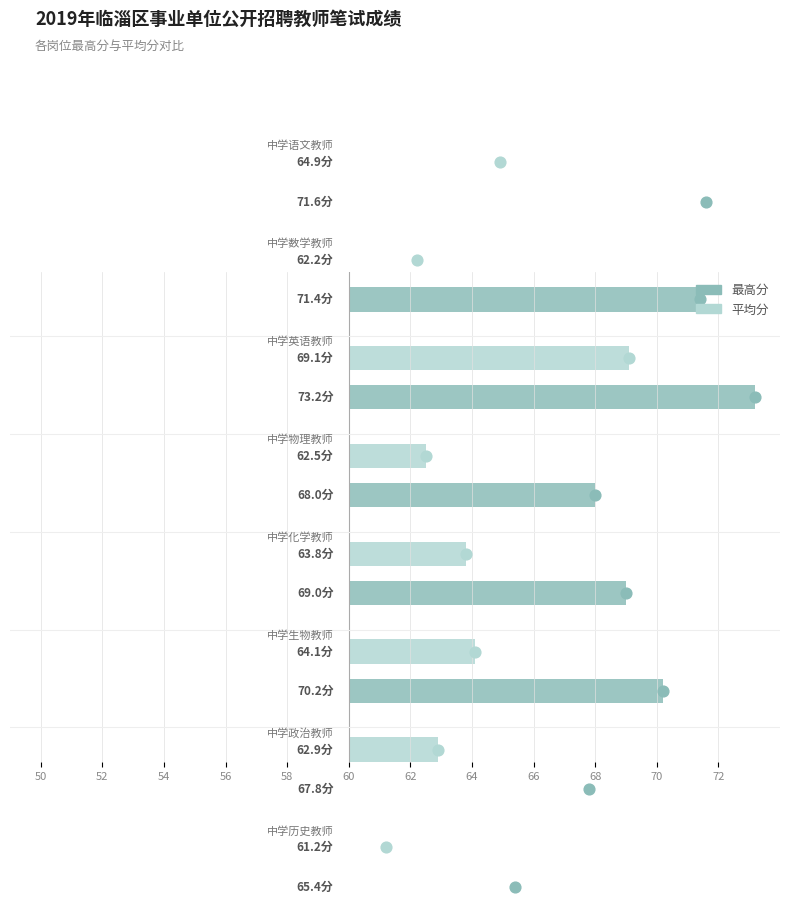

At which category is the sum across all series the highest?

中学英语教师